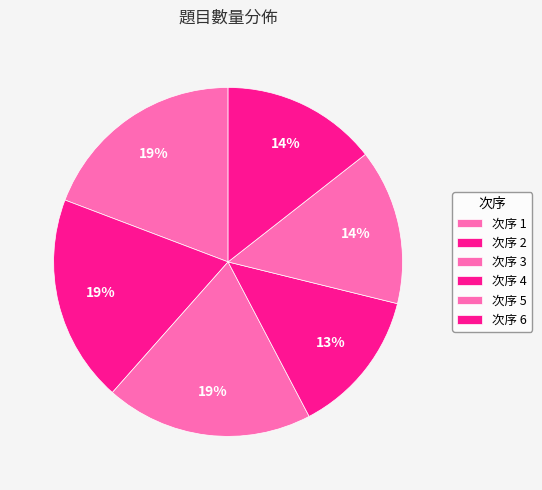

Which slice is the smallest?

次序 4